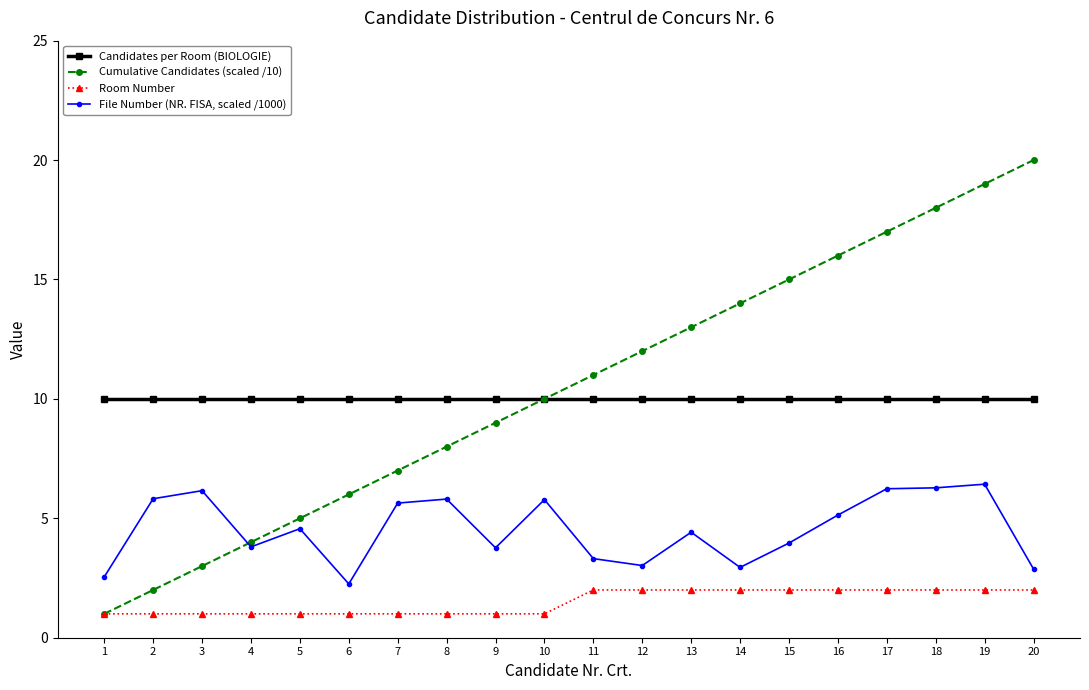

True or false: Cumulative Candidates (scaled /10) has a value of 12.0 at 12.

True